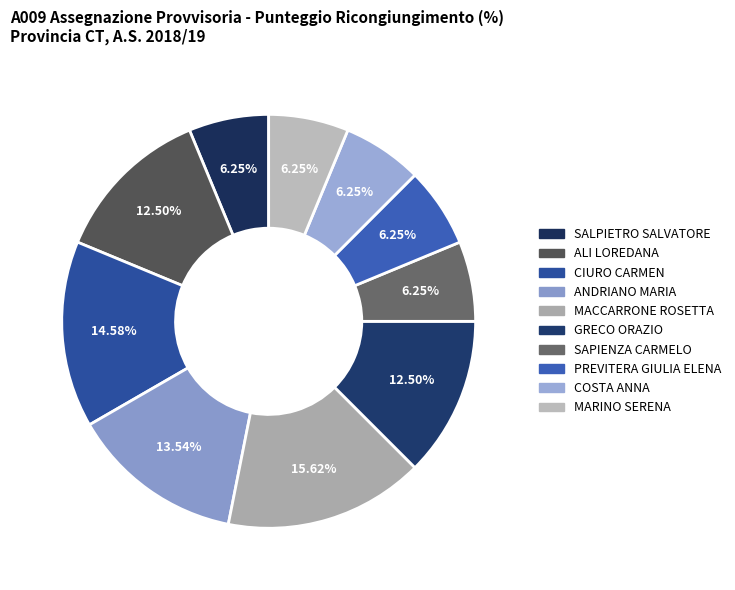

To the nearest percent, what is the average slice percentage?

10%